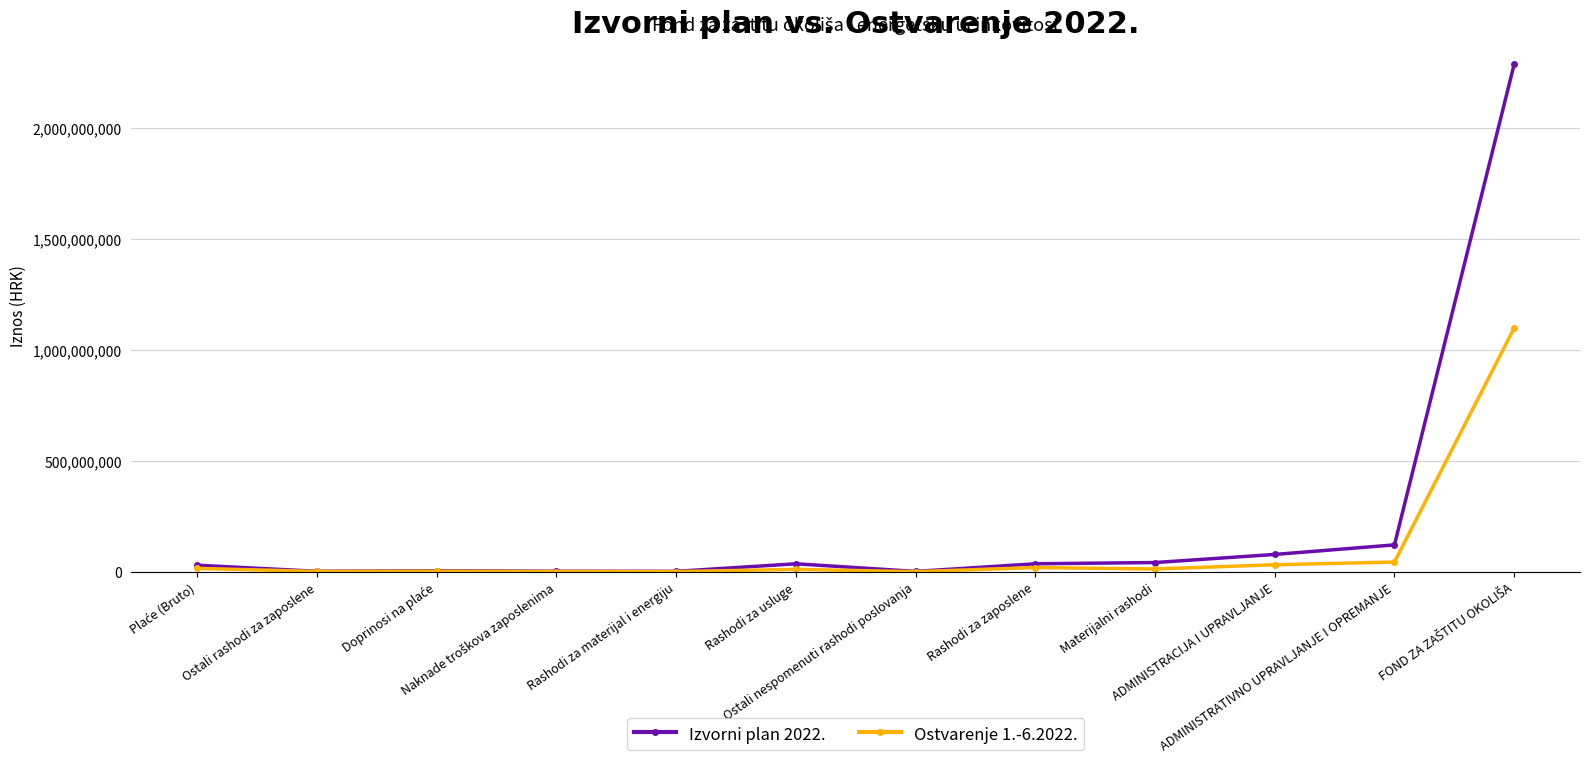

What is the average value of the Izvorni plan 2022. series?

219954924.2